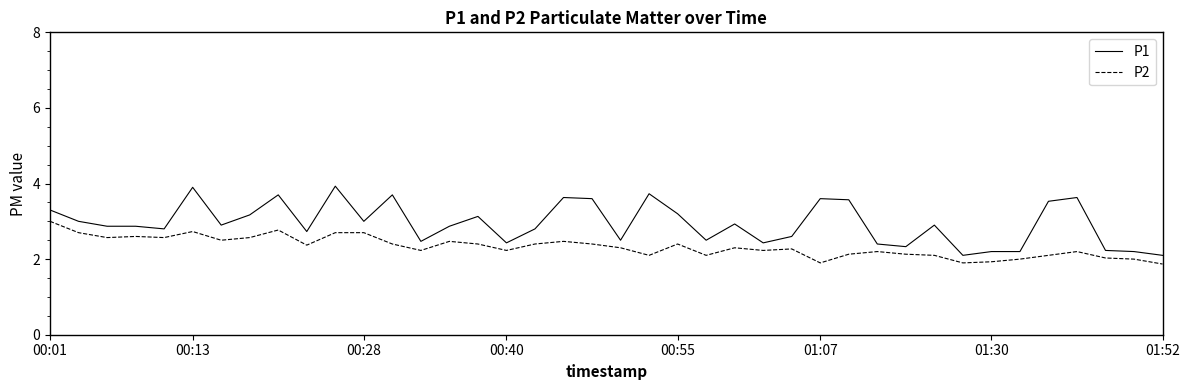

List the series in order of their peak value, highest first.

P1, P2